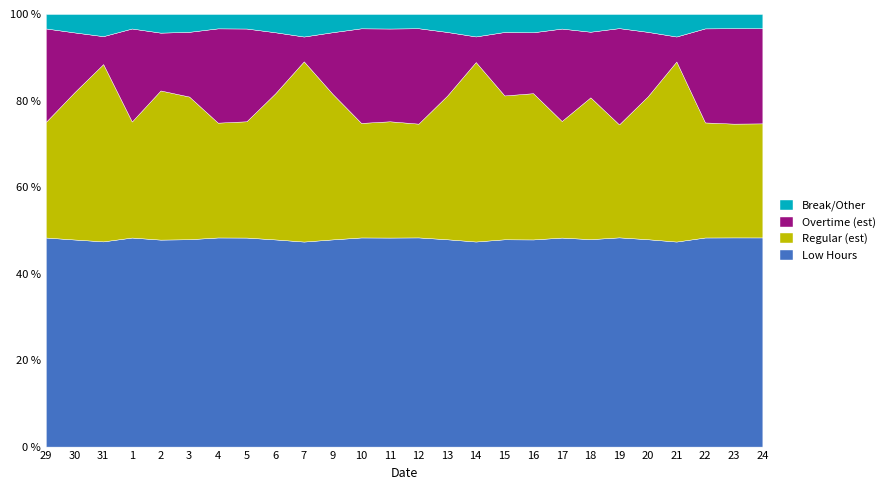

True or false: Low Hours has a value of 23.5 at 17.

False